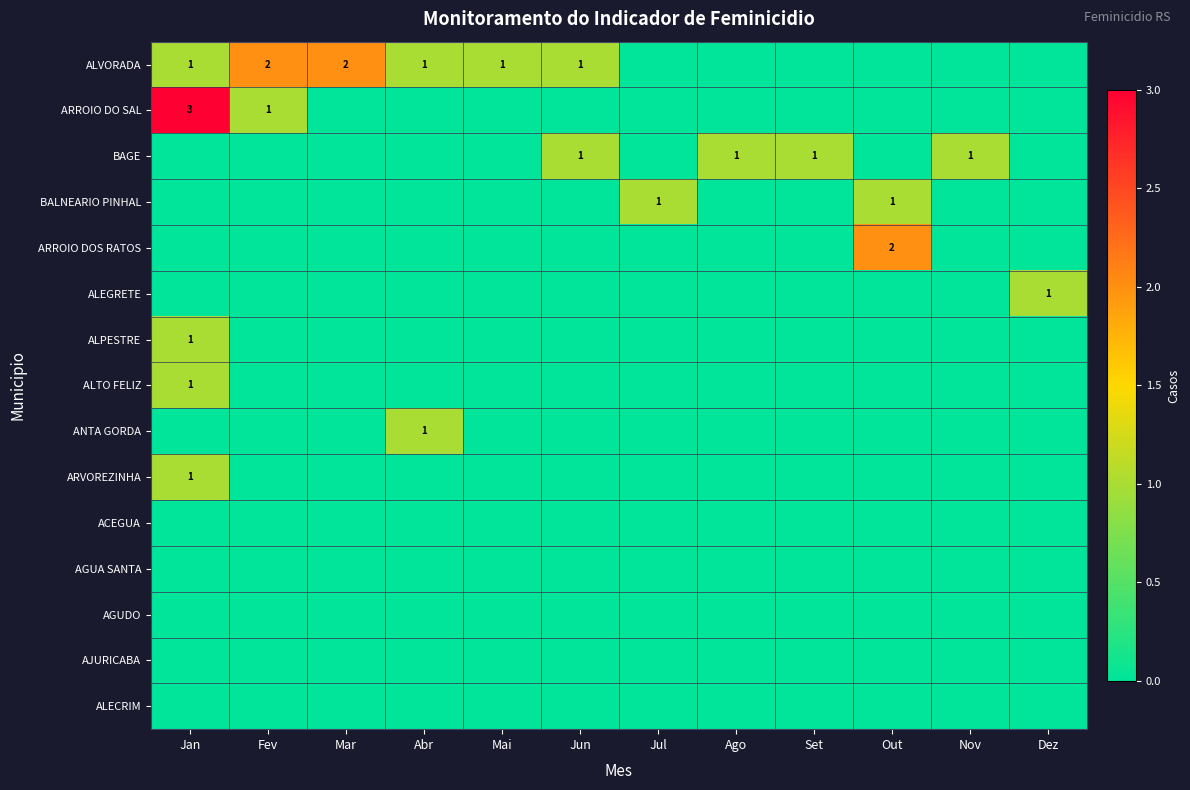

The value of ALVORADA at Jan is 1. True or false?

True